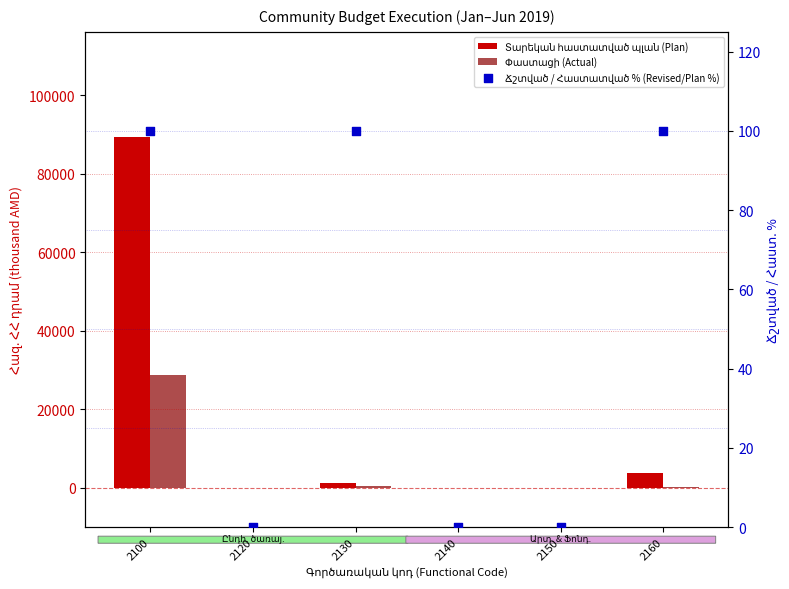

Which series reaches the minimum Y coordinate?

Տարեկան հաստատված պլան (Plan)